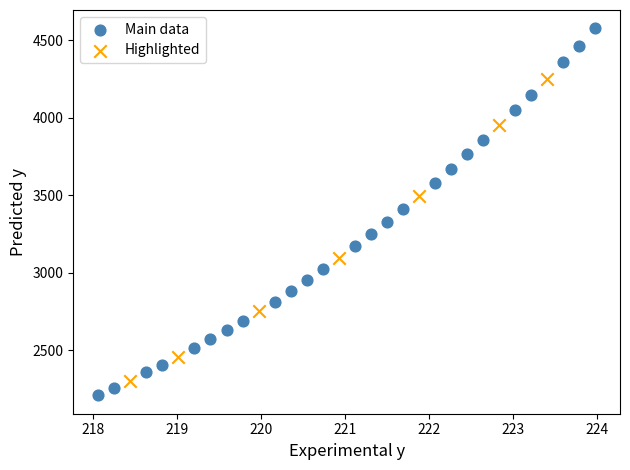

Which series has the largest Y range (max minus min)?

Main data